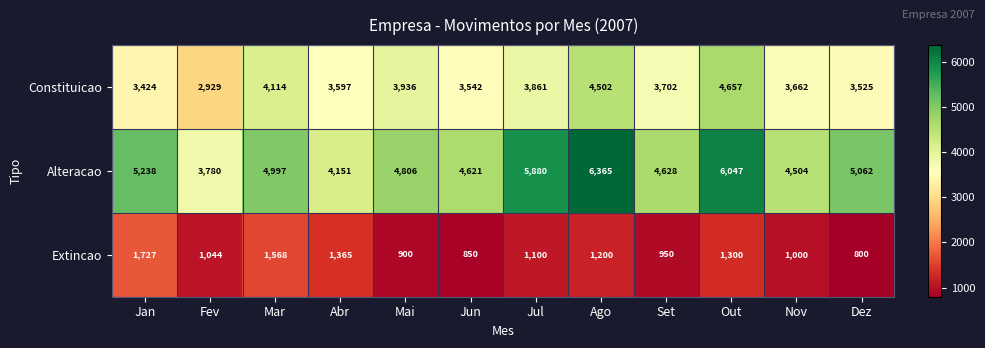

How many categories are shown in the chart?

12